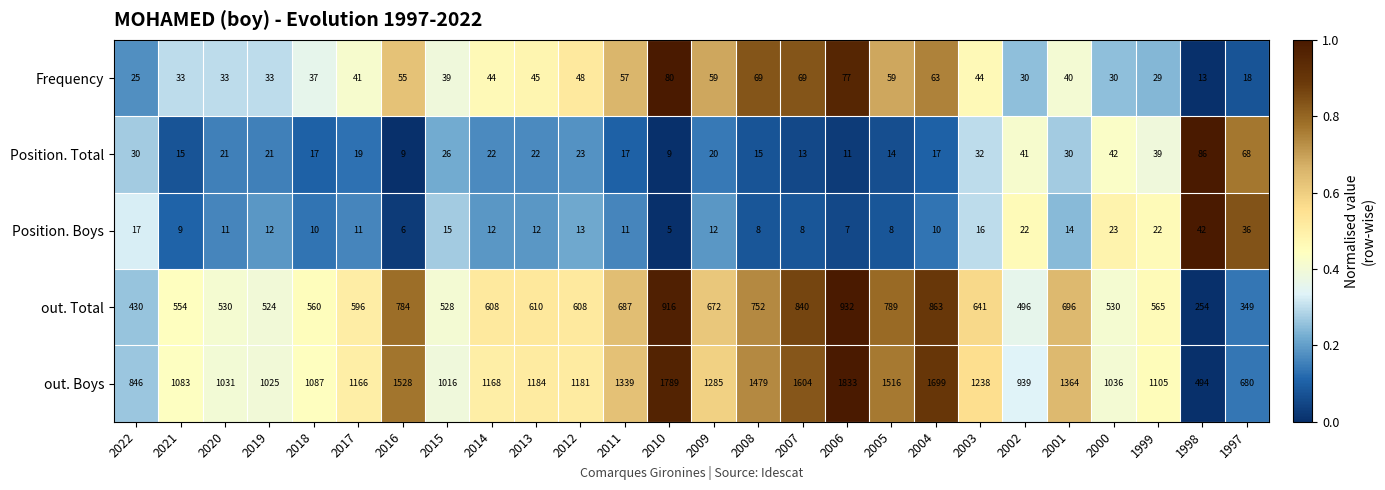

How many values in the out. Total series are below 608?

12